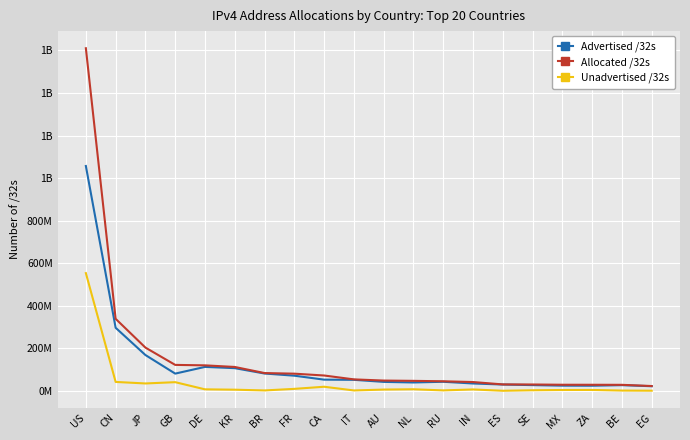

Is this an area chart (filled region under the line)?

No